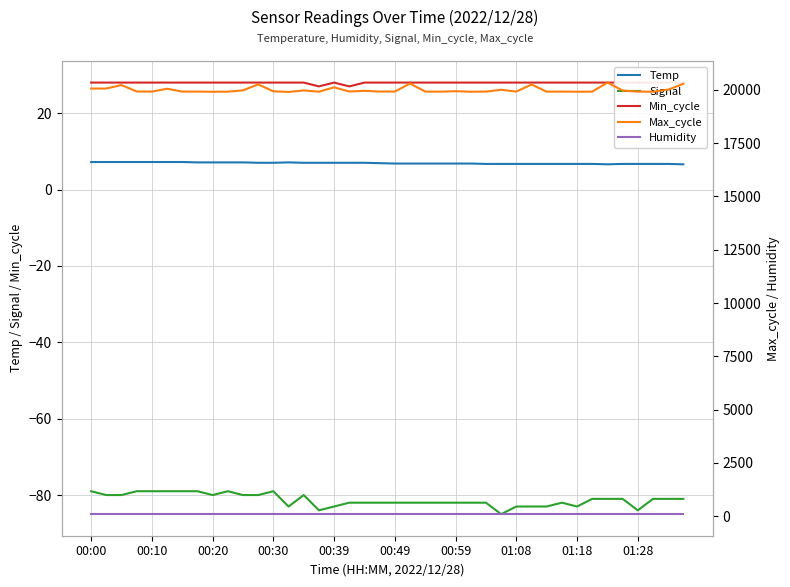

True or false: Min_cycle and Signal cross at least once.

False